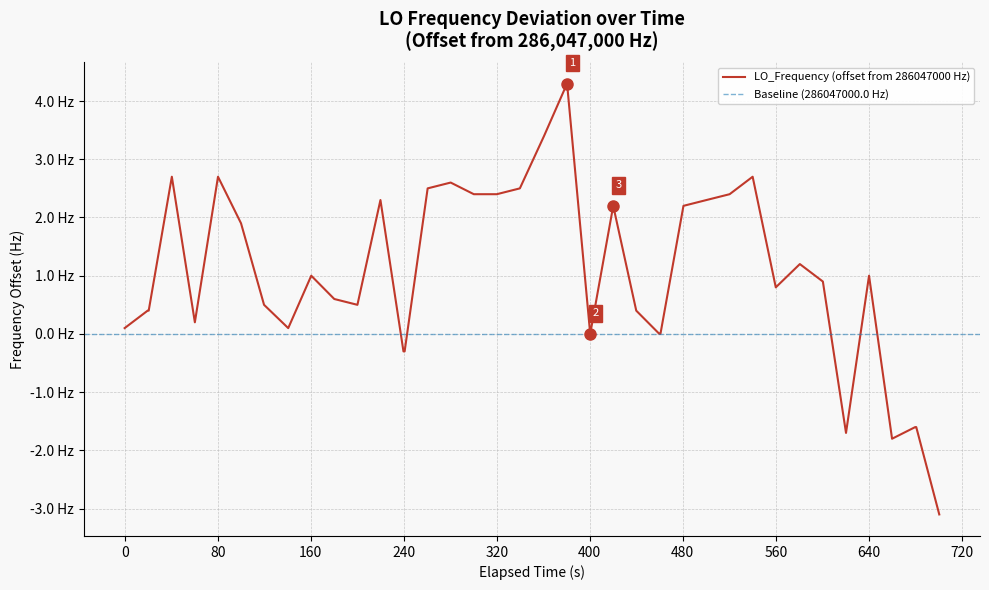

What is the maximum value shown in the chart?

4.3